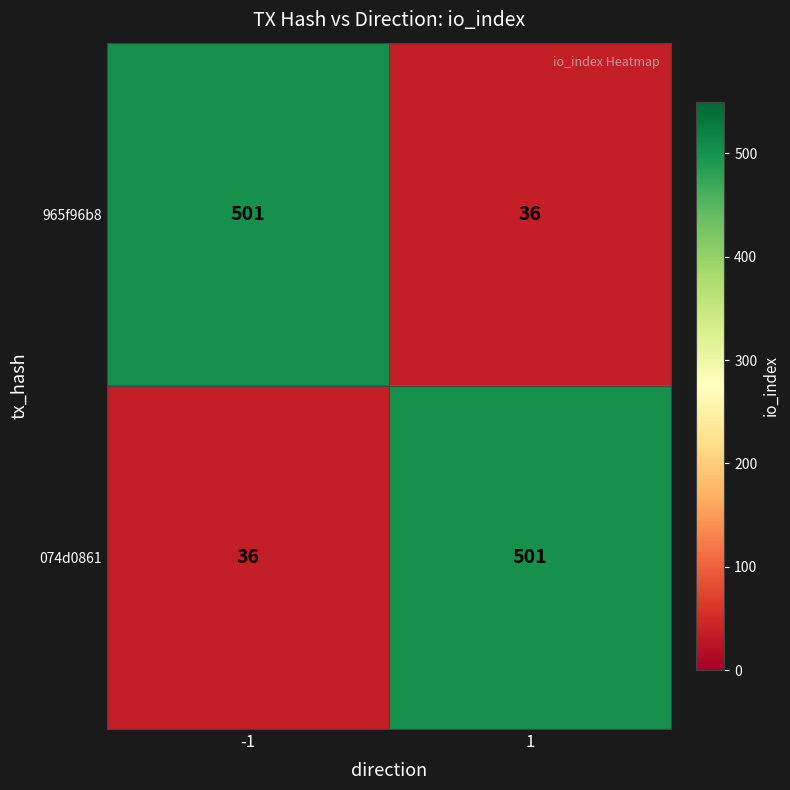

Reading right to left, transcribe all the data shown in this chart.

965f96b8: 1=36	-1=501
074d0861: 1=501	-1=36